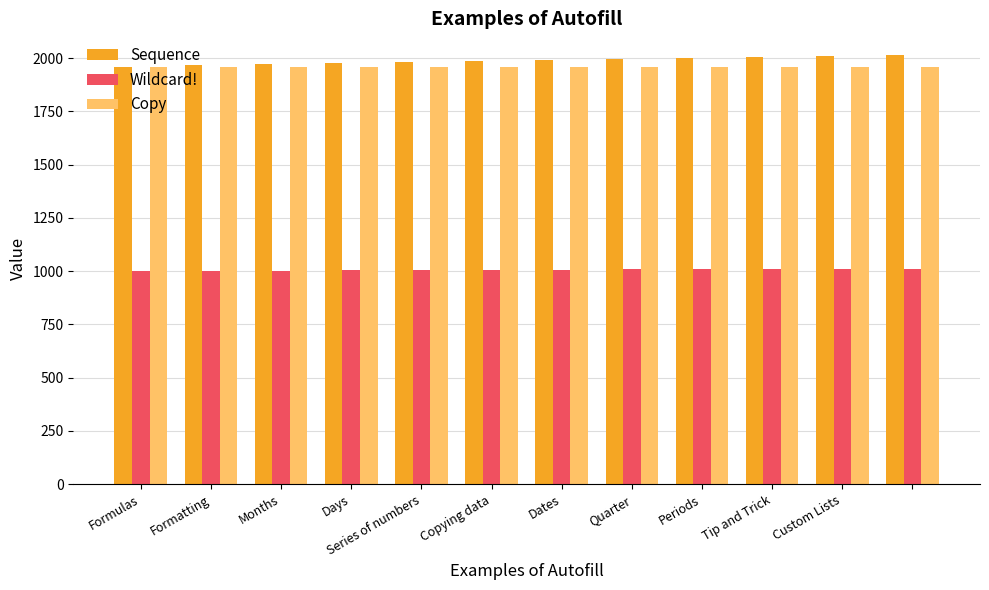

What is the maximum value shown in the chart?

2015